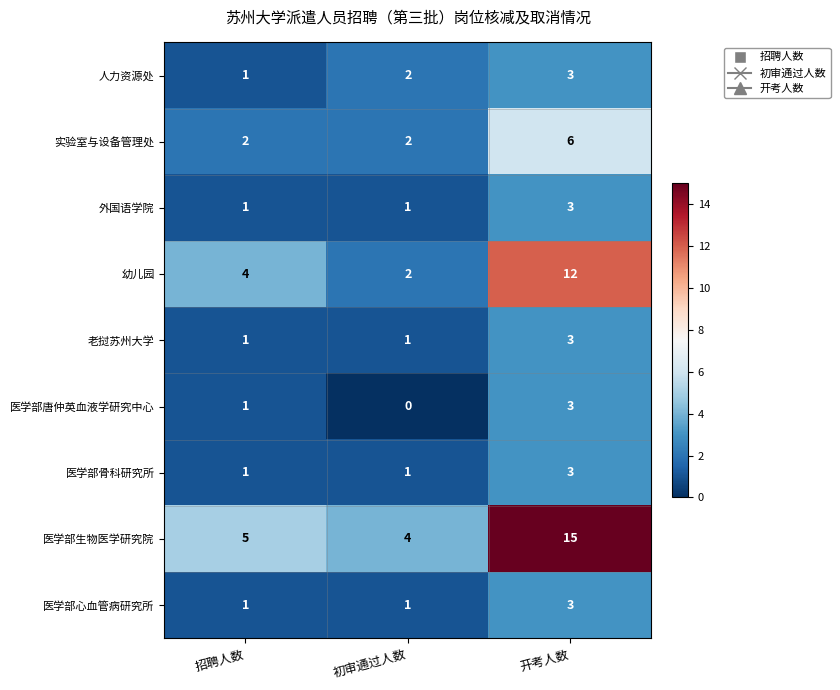

Which series has the largest total across all categories?

医学部生物医学研究院